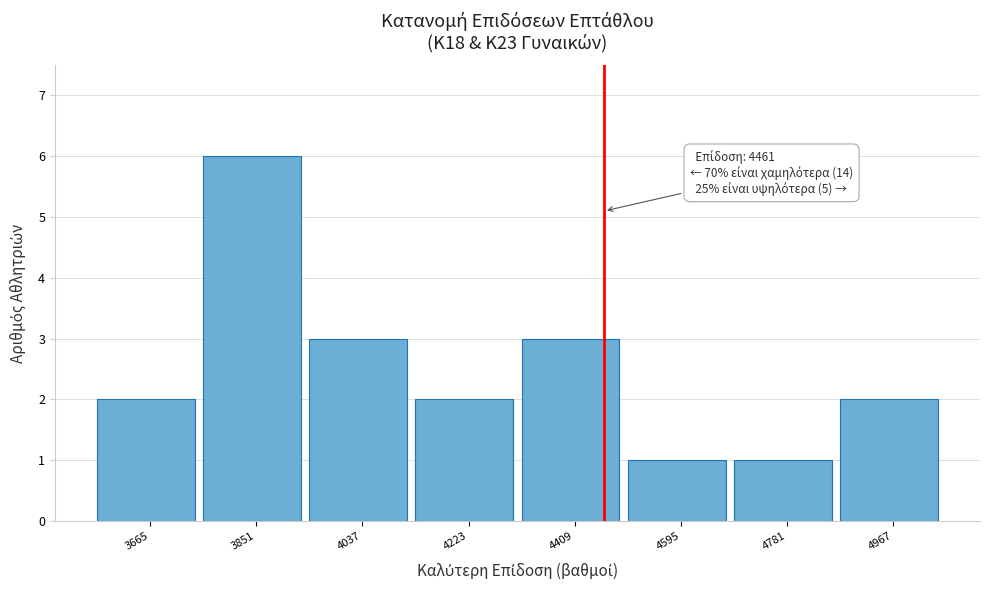

Over which range of the x-axis is the bar tallest?

3760 to 3940